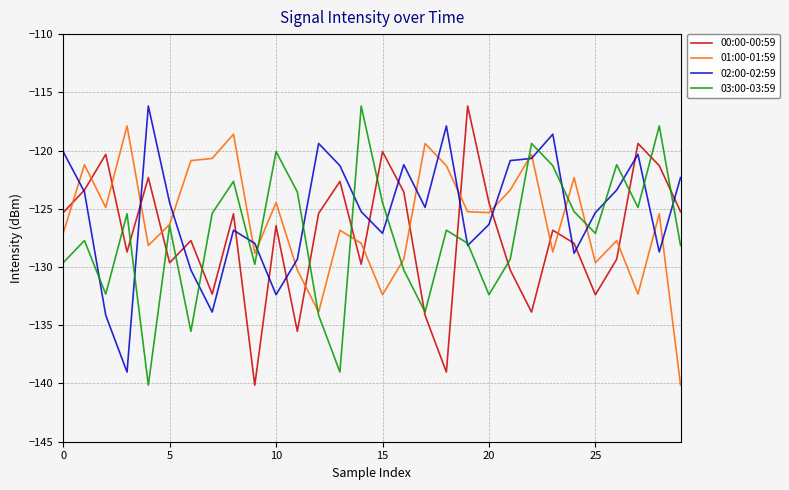

How many times do 00:00-00:59 and 01:00-01:59 cross each other?

14